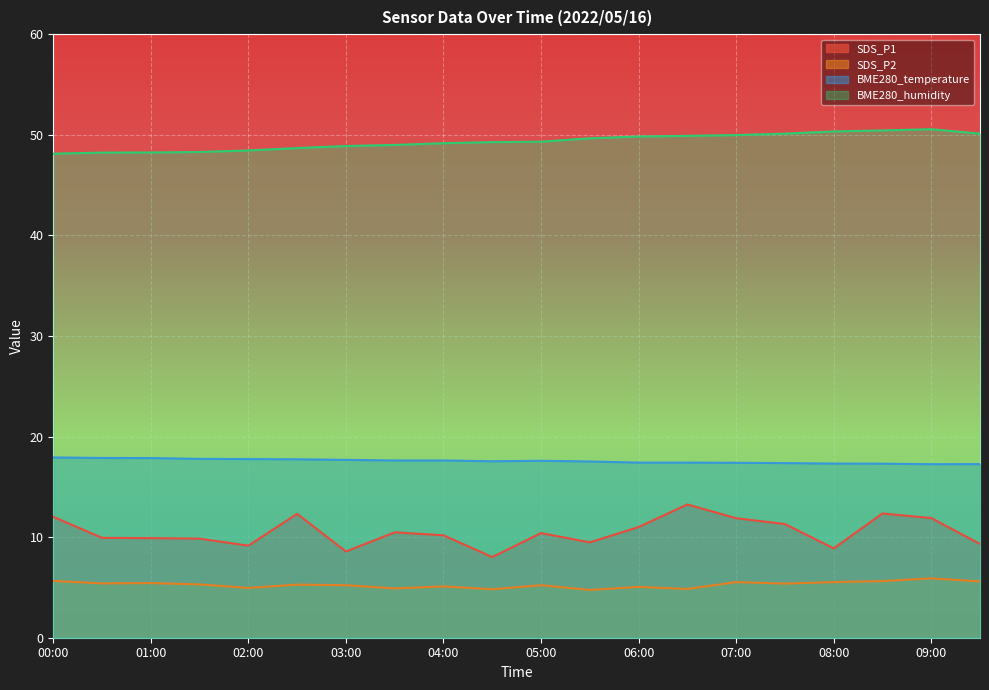

What are all the series names shown in the legend?

SDS_P1, SDS_P2, BME280_temperature, BME280_humidity